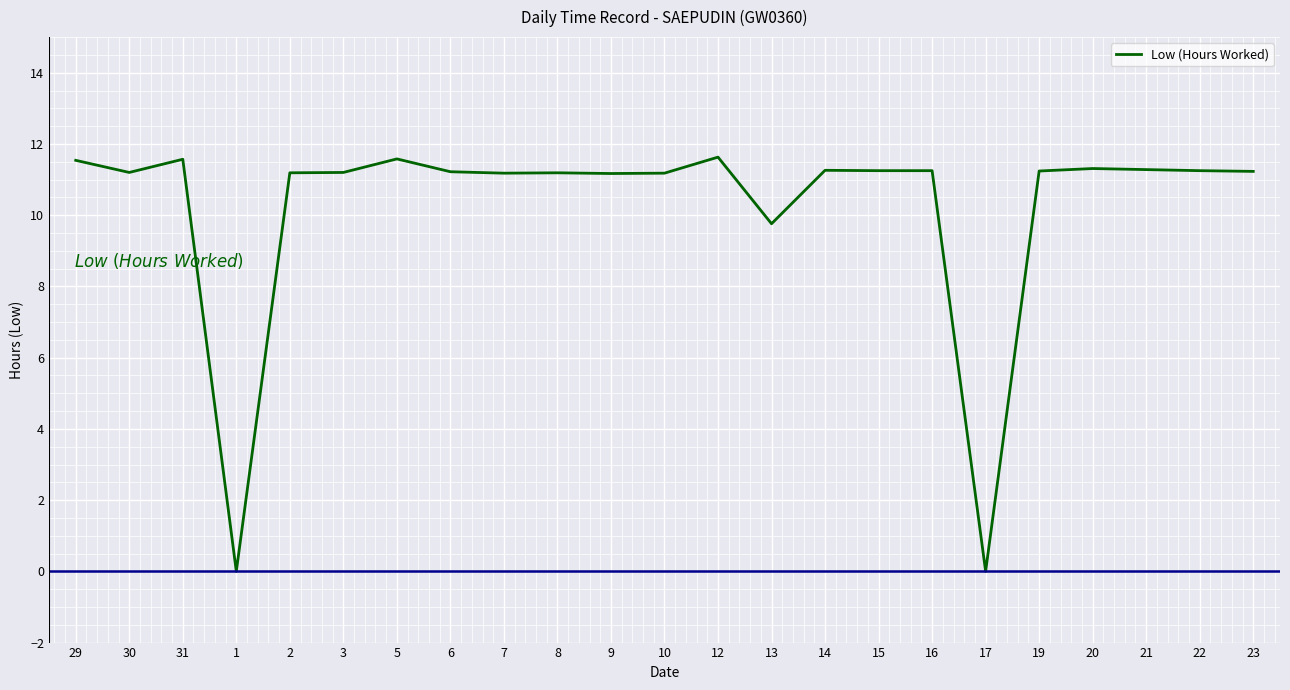

Count the number of values greater than 11.

20